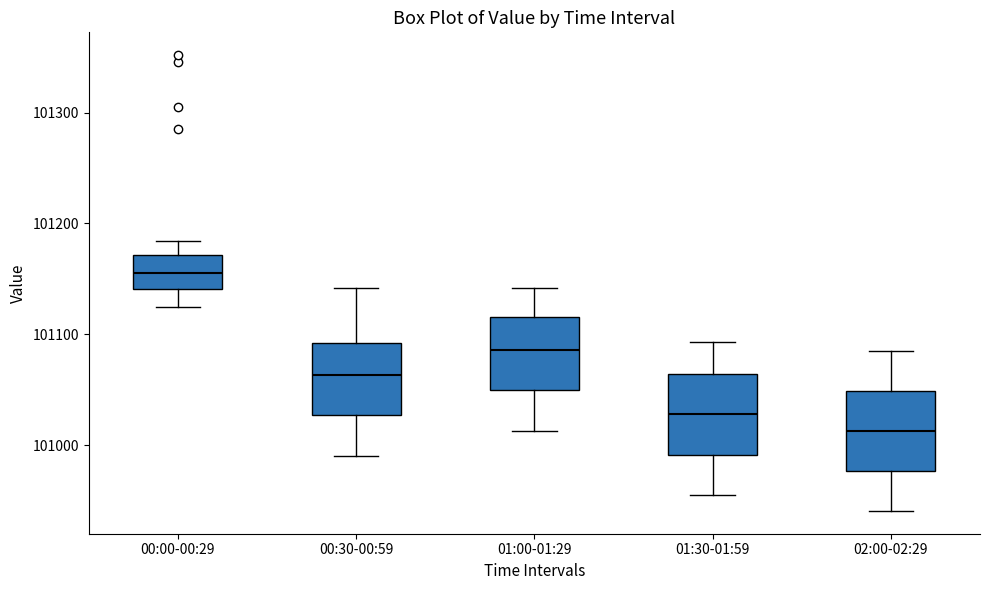

Reading left to right, transcribe this box plot: for each box, give where its median line is, the range the box spans, and where its two whiskers end, as read against the y-axis. The values are not printed on the chart, so give them approximately, as read against the axis.

00:00-00:29: median 101160, box 101140 to 101170, whiskers 101120 to 101180
00:30-00:59: median 101060, box 101030 to 101090, whiskers 100990 to 101140
01:00-01:29: median 101090, box 101050 to 101120, whiskers 101010 to 101140
01:30-01:59: median 101030, box 100990 to 101060, whiskers 100960 to 101090
02:00-02:29: median 101010, box 100980 to 101050, whiskers 100940 to 101090